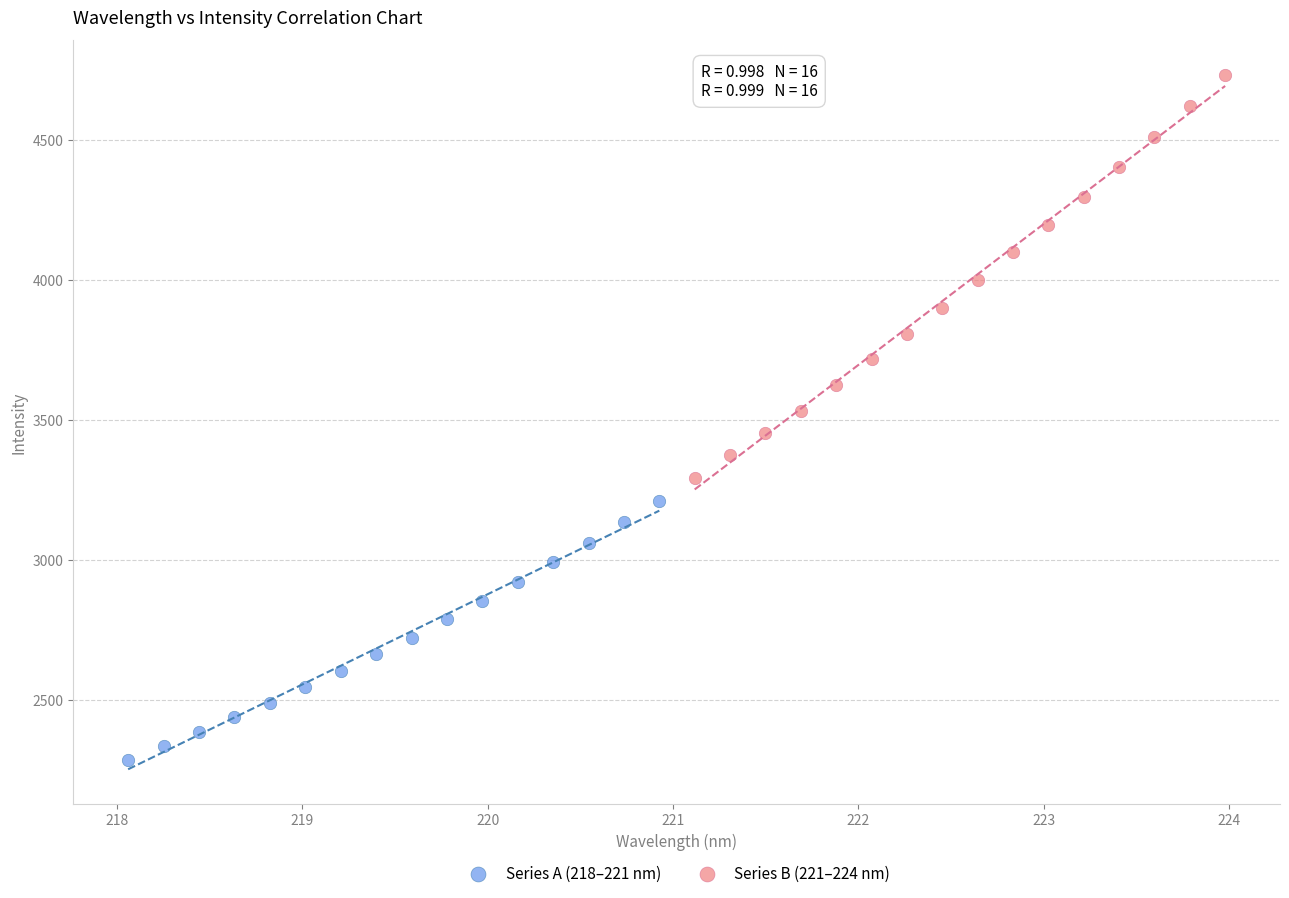

Which series reaches the maximum Y coordinate?

Series B (221–224 nm)